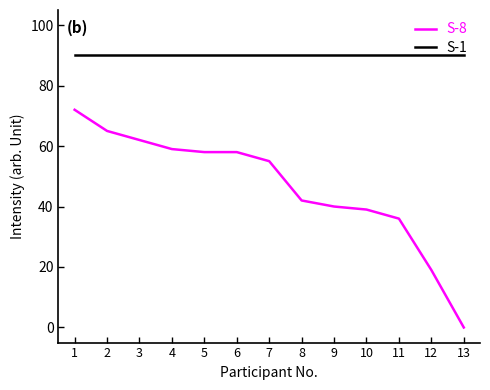

At which label does S-8 first exceed 55?

1